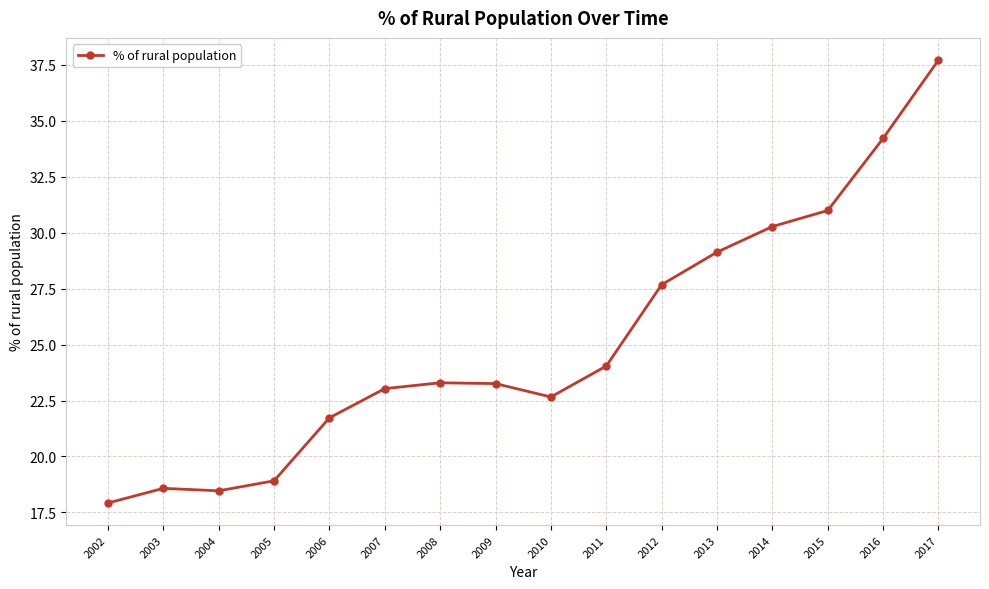

How many distinct data groups are displayed?

1